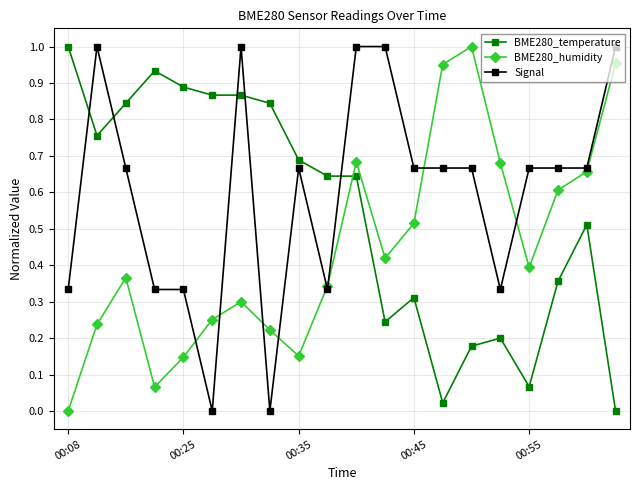

Which series has the largest total across all categories?

Signal